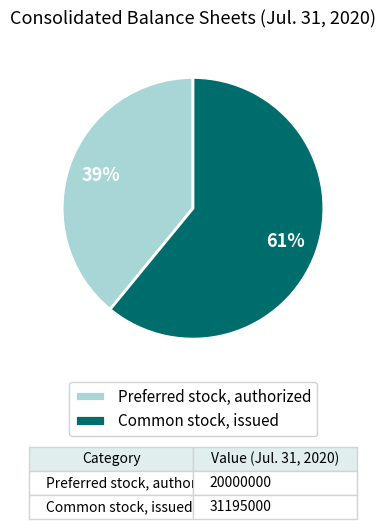

To the nearest percent, what is the combined percentage of Preferred stock, authorized and Common stock, issued?

100%